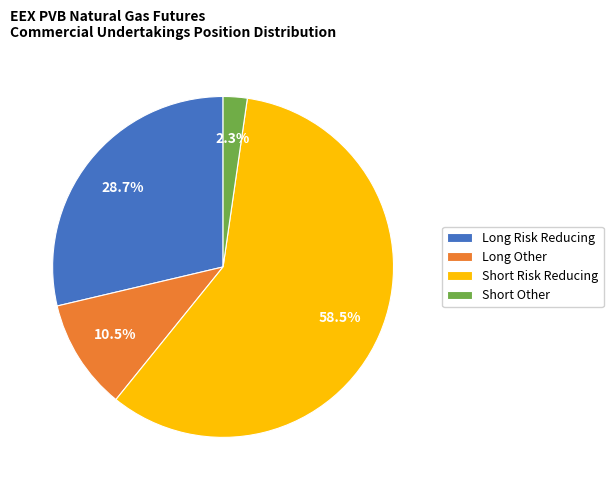

Does Short Risk Reducing represent more than half of the total?

Yes